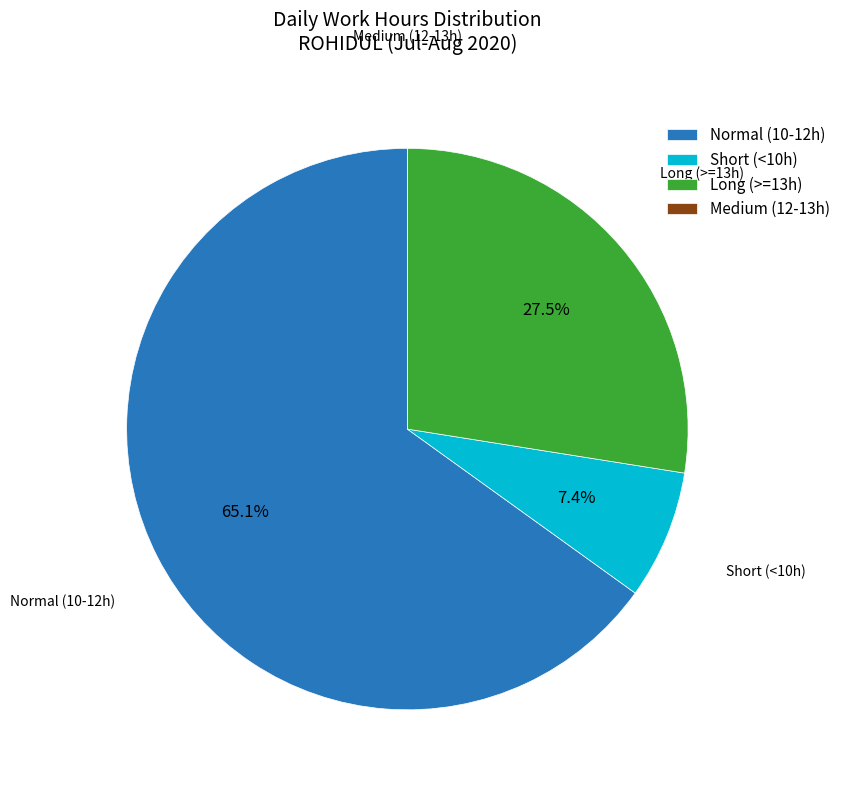

Between Normal (10-12h) and Short (<10h), which is larger?

Normal (10-12h)